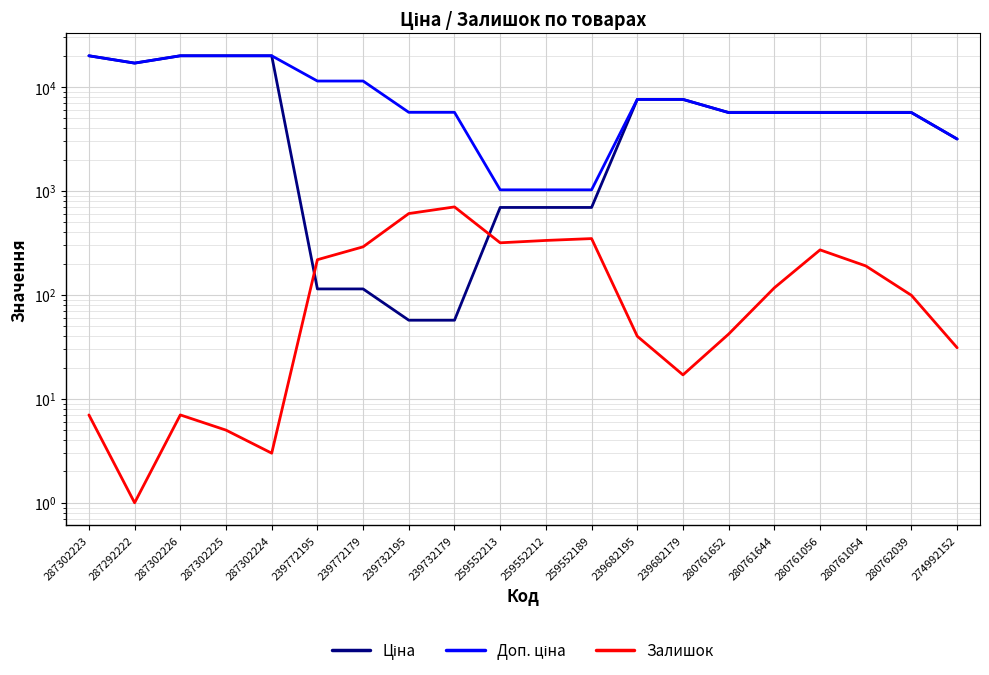

Reading left to right, what are all the values shown in this chart?

Ціна: 287302223=19964.2	287292222=16976.3	287302226=19964.2	287302225=19964.2	287302224=19964.2	239772195=114.1	239772179=114.1	239732195=57.0	239732179=57.0	259552213=693.7	259552212=693.7	259552189=693.7	239682195=7596.5	239682179=7596.5	280761652=5673.8	280761644=5673.8	280761056=5673.8	280761054=5673.8	280762039=5673.8	274992152=3157.9
Доп. ціна: 287302223=19964.2	287292222=16976.3	287302226=19964.2	287302225=19964.2	287302224=19964.2	239772195=11410.0	239772179=11410.0	239732195=5705.0	239732179=5705.0	259552213=1024.6	259552212=1024.6	259552189=1024.6	239682195=7596.5	239682179=7596.5	280761652=5673.8	280761644=5673.8	280761056=5673.8	280761054=5673.8	280762039=5673.8	274992152=3158.0
Залишок: 287302223=7.0	287292222=1.0	287302226=7.0	287302225=5.0	287302224=3.0	239772195=218.0	239772179=290.0	239732195=606.0	239732179=702.0	259552213=317.0	259552212=334.0	259552189=348.0	239682195=40.0	239682179=17.0	280761652=42.0	280761644=117.0	280761056=271.0	280761054=190.0	280762039=99.0	274992152=31.0